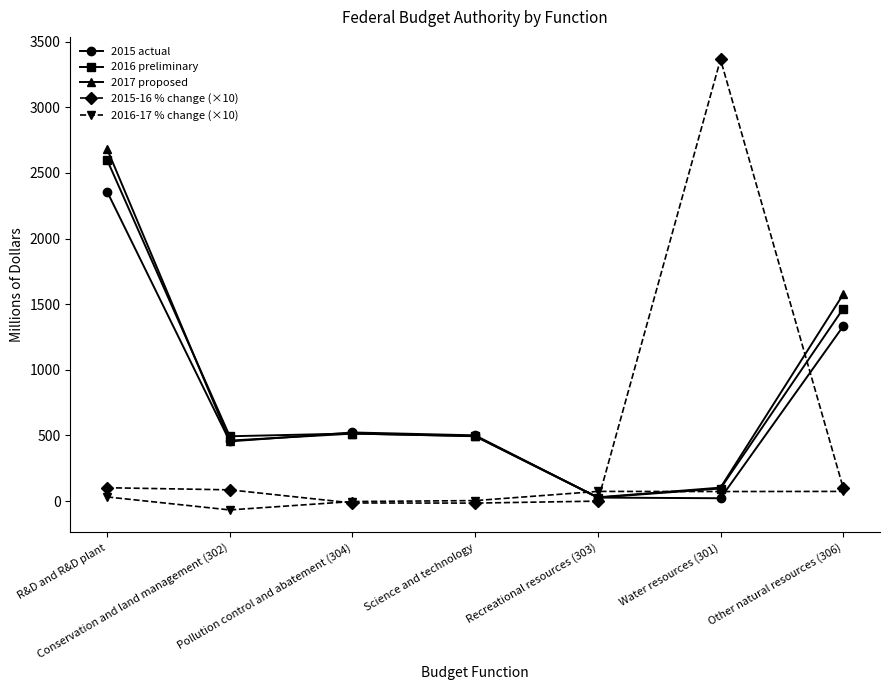

What position from the right is Other natural resources (306)?

1